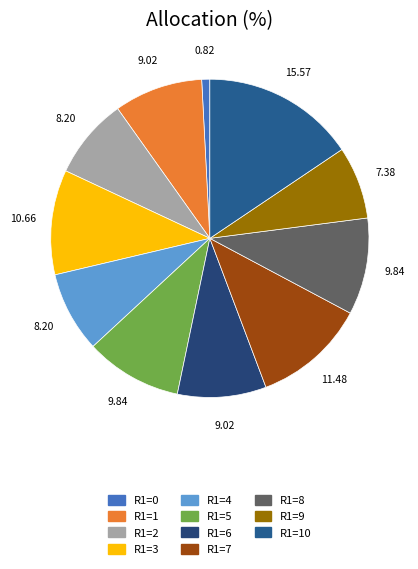

Is there a majority slice in this chart?

No